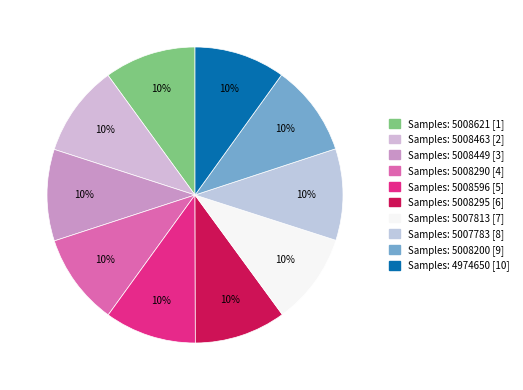

How many slices are in this pie chart?

10